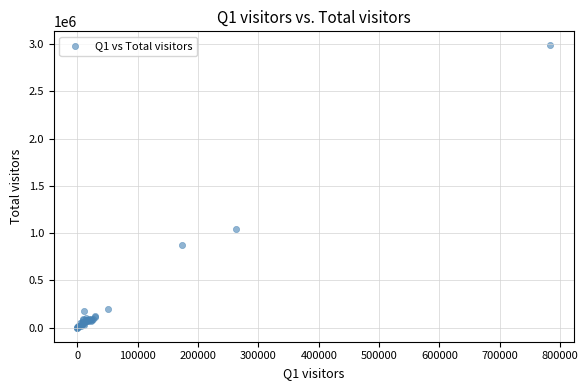

What Y value in the scatter plot is closest to 1492448?

1040707